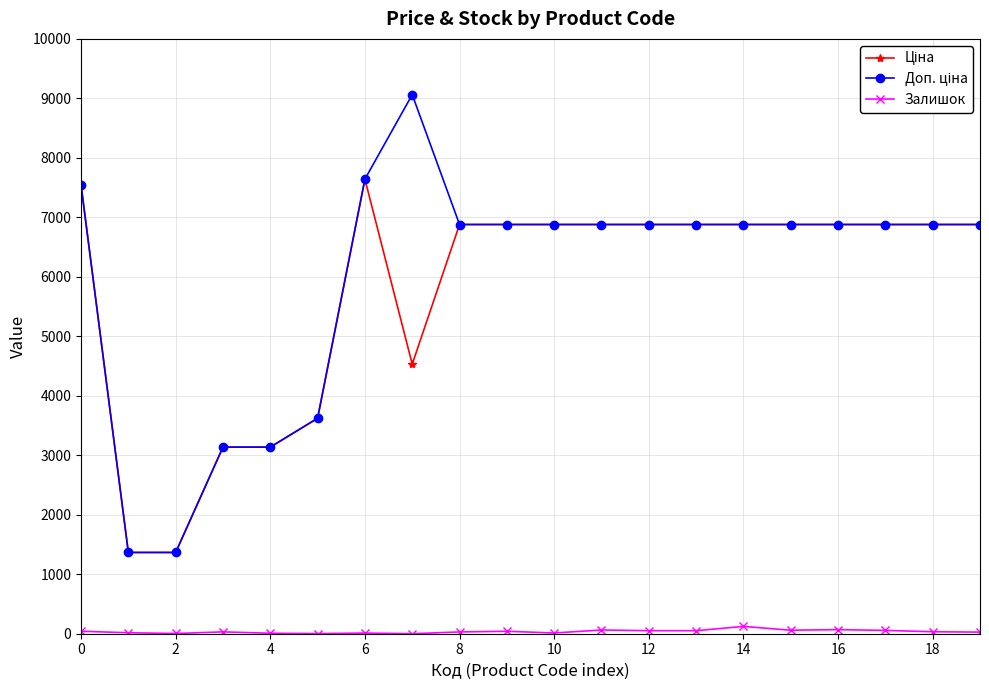

At how many categories does at least one series exceed 2153?

18